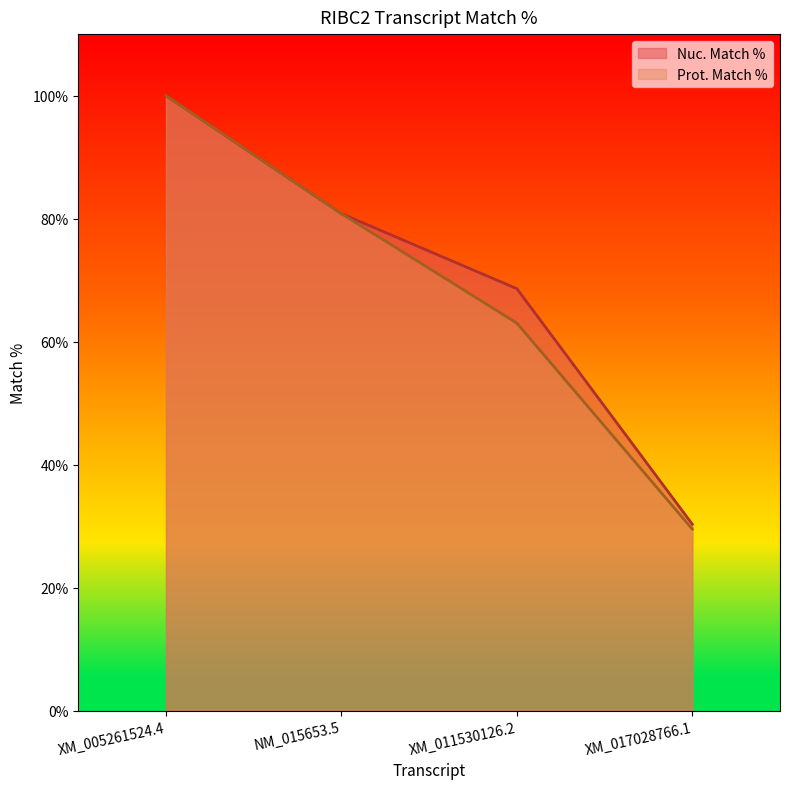

Reading left to right, transcribe all the data shown in this chart.

Nuc. Match %: XM_005261524.4=100.0	NM_015653.5=80.8	XM_011530126.2=68.6	XM_017028766.1=30.3
Prot. Match %: XM_005261524.4=100.0	NM_015653.5=80.8	XM_011530126.2=63.0	XM_017028766.1=29.5